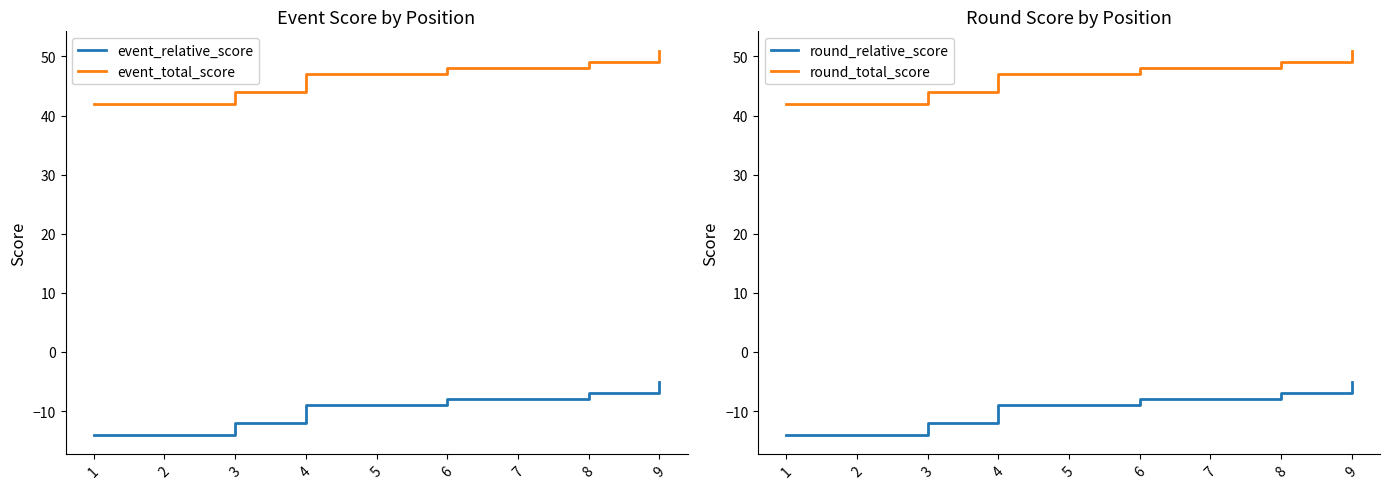

True or false: round_relative_score has more than 0 points higher than both neighbors.

False